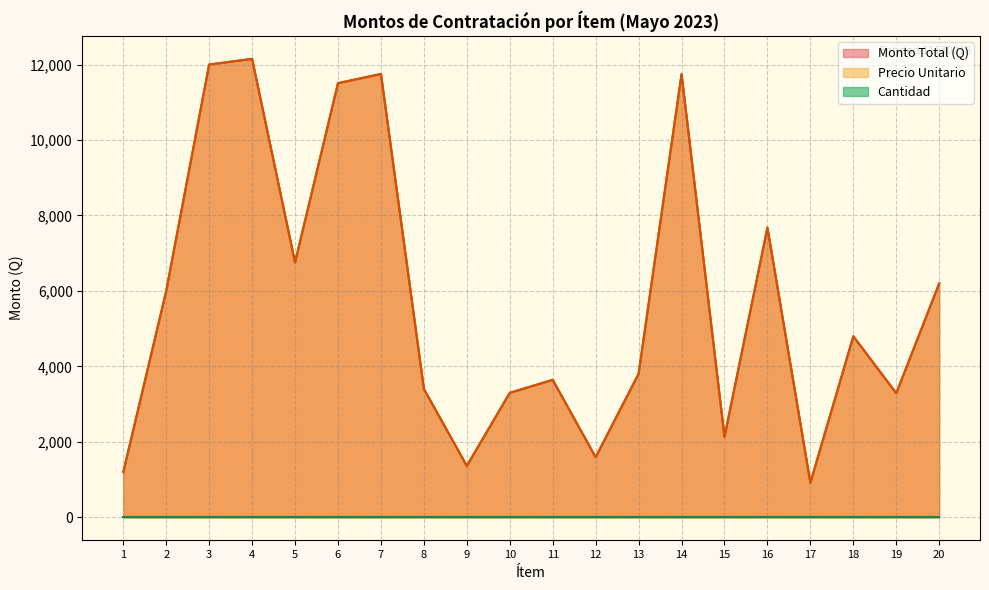

What is the average value of the Monto Total (Q) series?

5762.2